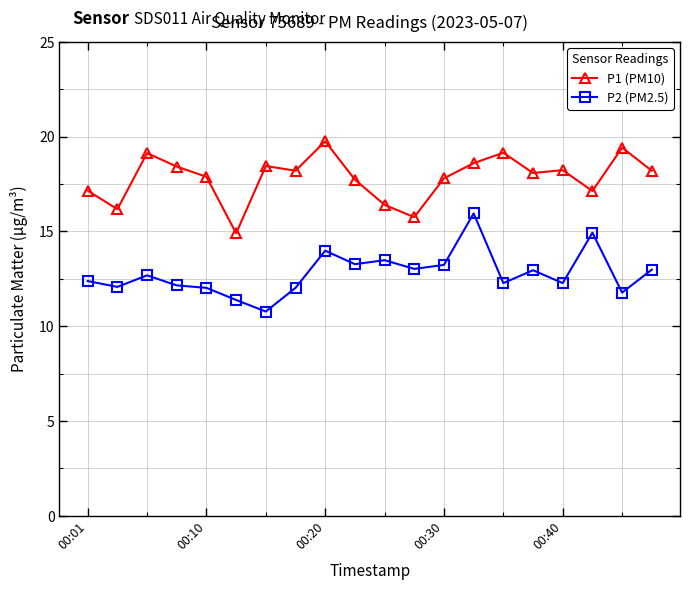

Rank the series by their maximum value, from highest to lowest.

P1 (PM10), P2 (PM2.5)